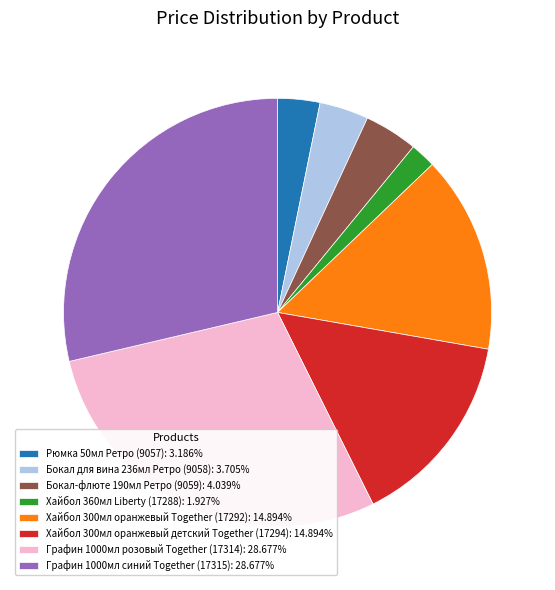

Approximately how many times larger is the value at Графин 1000мл розовый Together (17314): 28.677% compared to Бокал-флюте 190мл Ретро (9059): 4.039%?

7.1